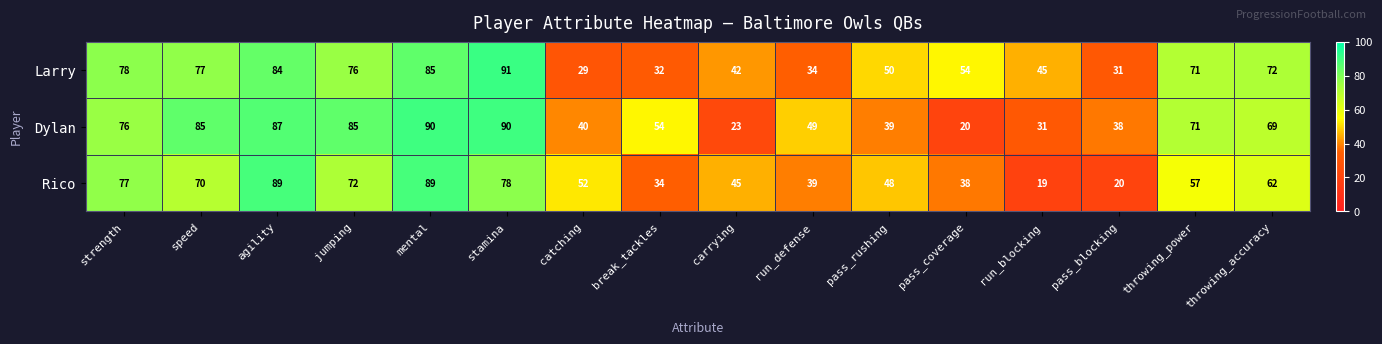

What is the difference between the Rico values at jumping and pass_rushing?

24